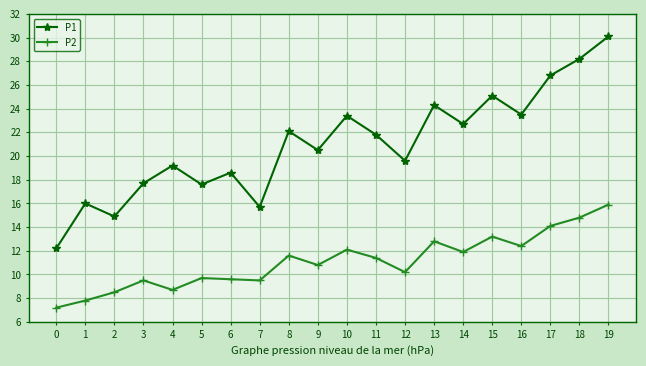

What value does the P2 series have at 2?

8.5